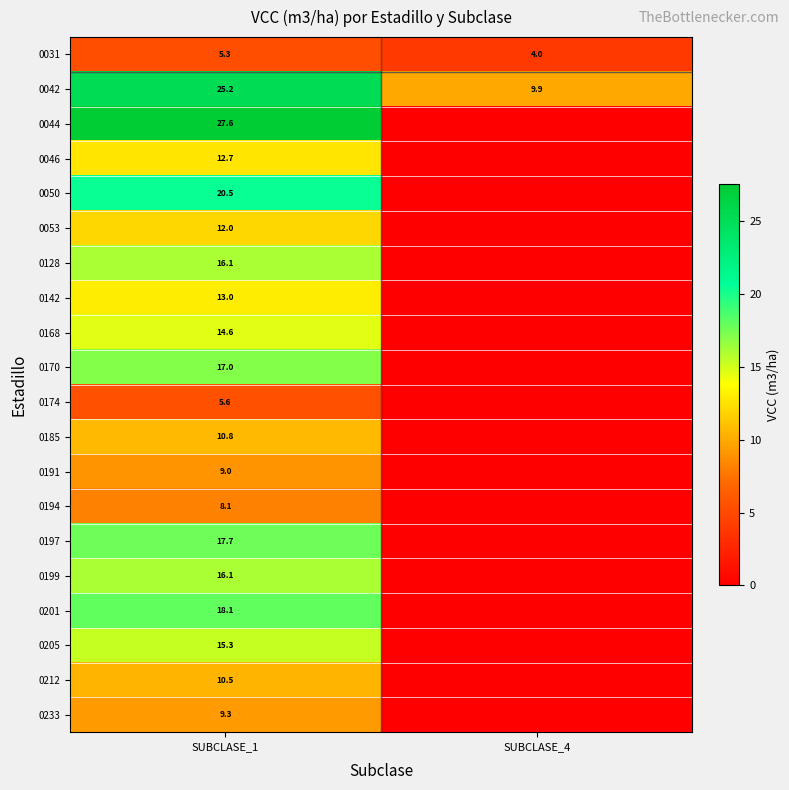

Where is 0042 nearest to the value 17?

SUBCLASE_4